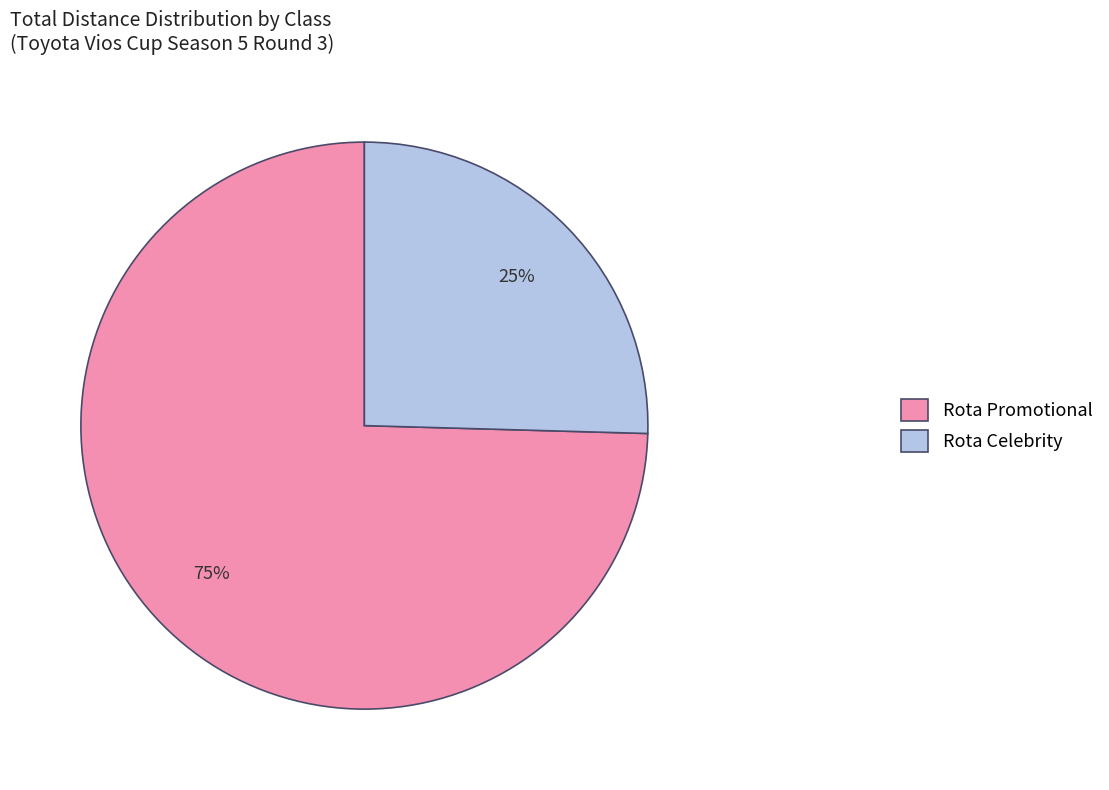

Count the number of slices in the pie.

2